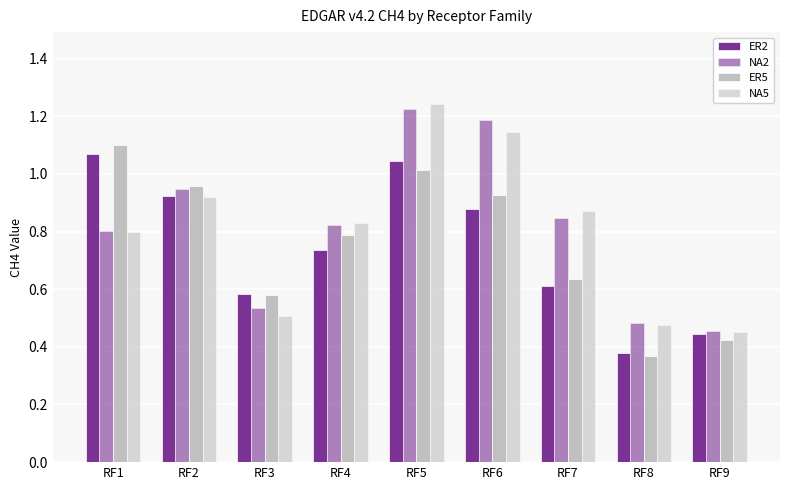

Does the chart contain stacked bars?

No